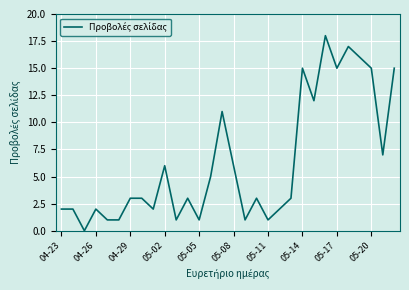

What is the maximum value shown in the chart?

18